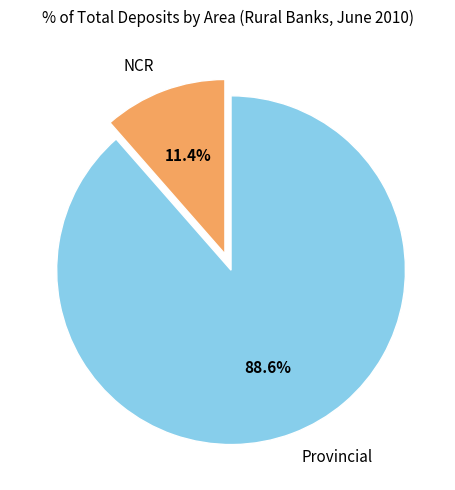

How many segments does this pie chart have?

2